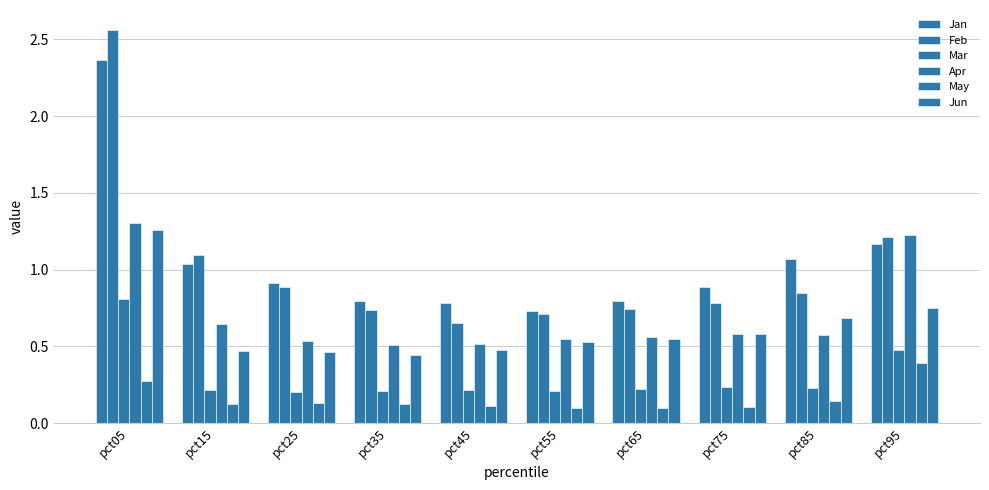

The Apr series shows 1.2 at pct95. True or false?

True